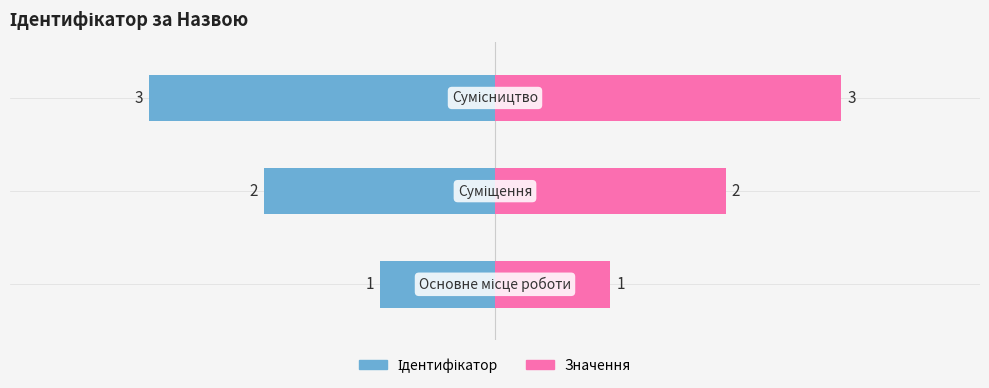

What is the value of the Значення bar at the 1st from the left?

1